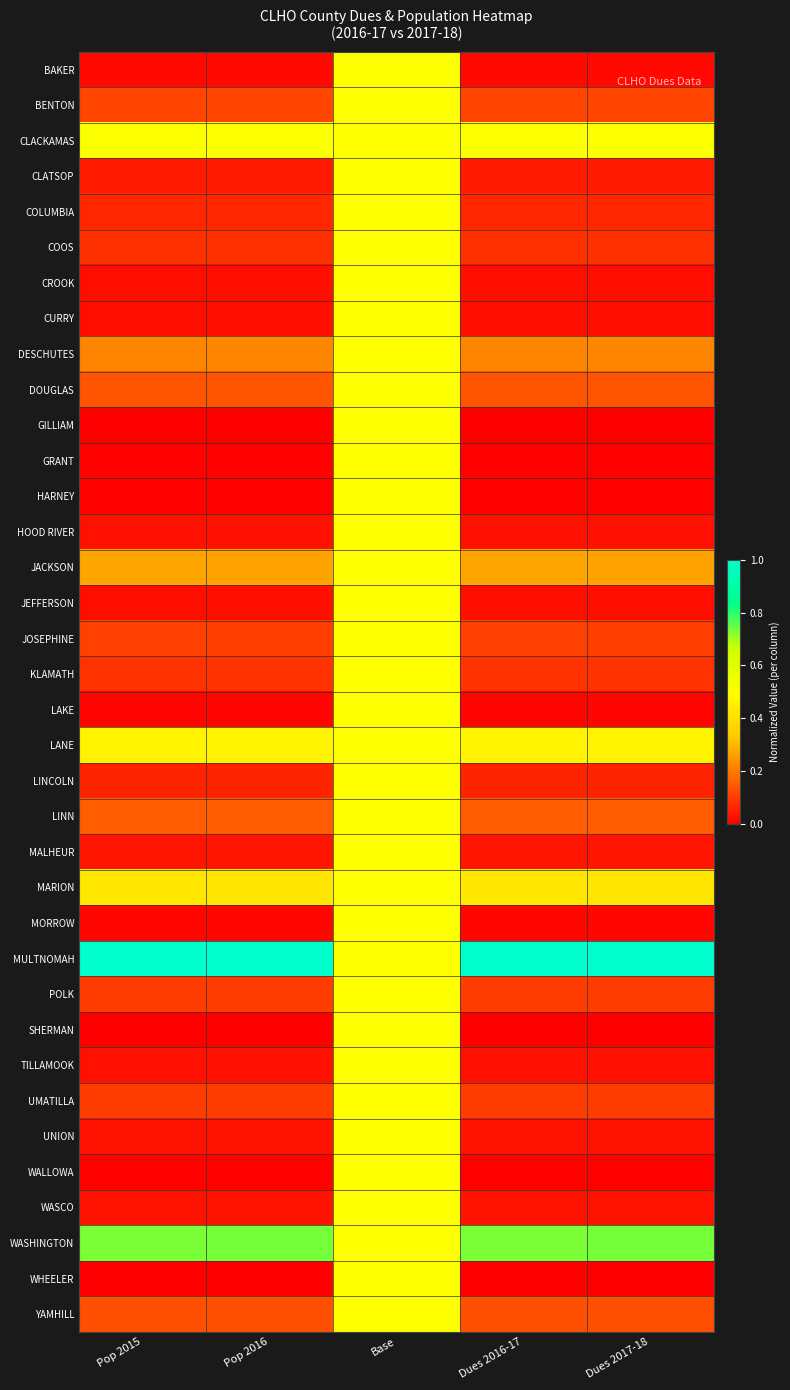

List the series in order of their peak value, highest first.

MULTNOMAH, WASHINGTON, CLACKAMAS, BAKER, BENTON, CLATSOP, COLUMBIA, COOS, CROOK, CURRY, DESCHUTES, DOUGLAS, GILLIAM, GRANT, HARNEY, HOOD RIVER, JACKSON, JEFFERSON, JOSEPHINE, KLAMATH, LAKE, LANE, LINCOLN, LINN, MALHEUR, MARION, MORROW, POLK, SHERMAN, TILLAMOOK, UMATILLA, UNION, WALLOWA, WASCO, WHEELER, YAMHILL